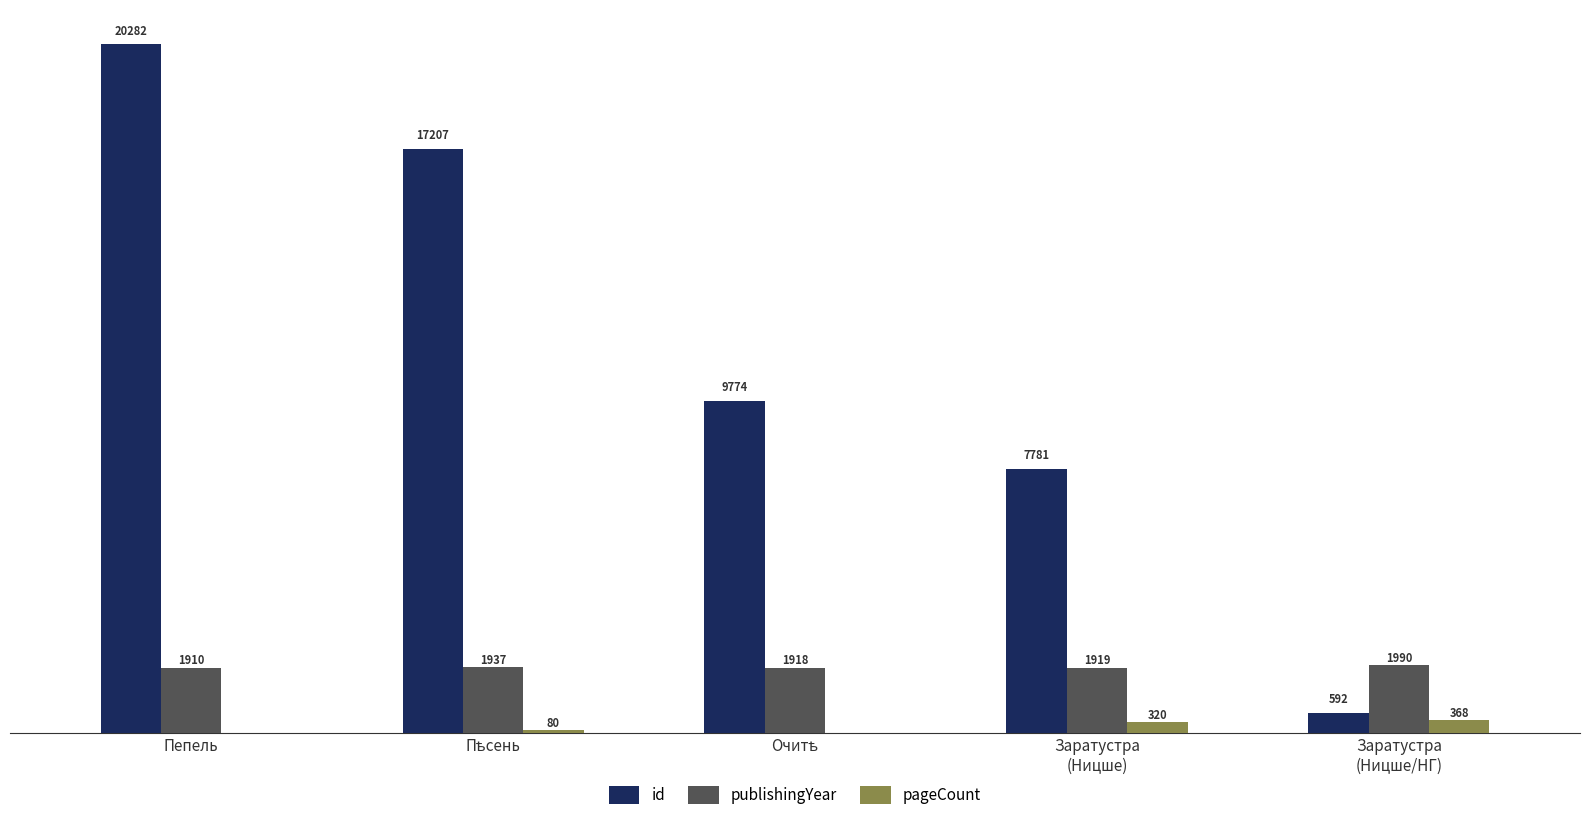

At which category is the sum across all series the highest?

Пепель